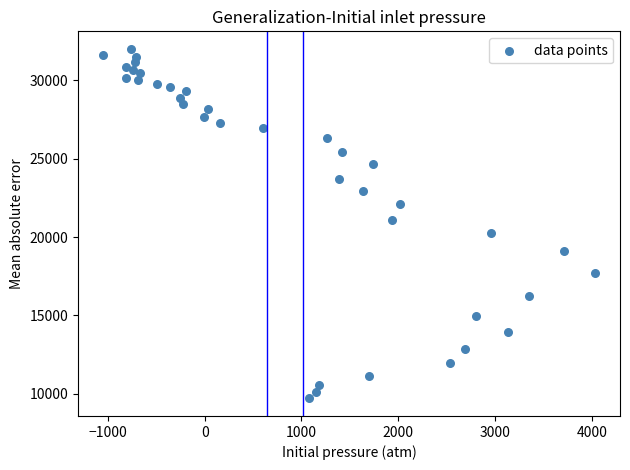

What is the range of X values (max minus min)?

5091